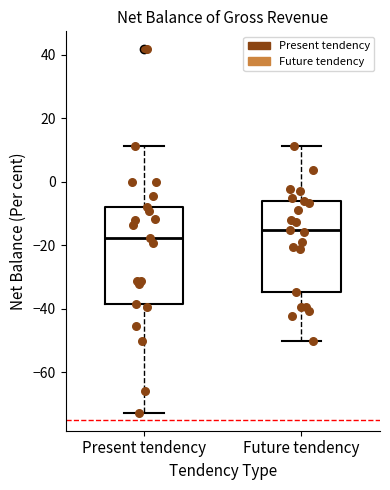

Reading left to right, transcribe this box plot: for each box, give where its median line is, the range the box spans, and where its two whiskers end, as read against the y-axis. The values are not printed on the chart, so give them approximately, as read against the axis.

Present tendency: median -18, box -38 to -8, whiskers -72 to 12
Future tendency: median -16, box -34 to -6, whiskers -50 to 12